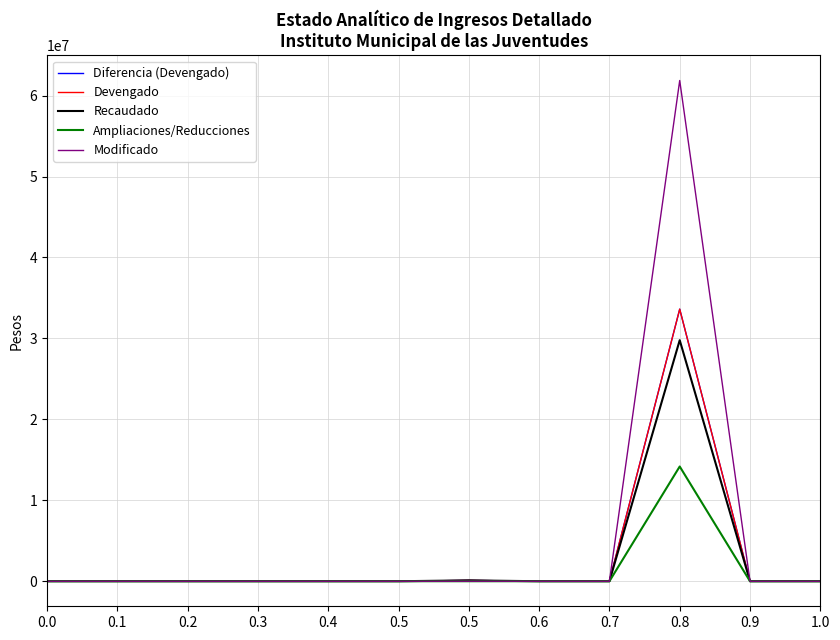

At 0.1, list the series in order from largest to smallest.

Diferencia (Devengado), Devengado, Recaudado, Ampliaciones/Reducciones, Modificado